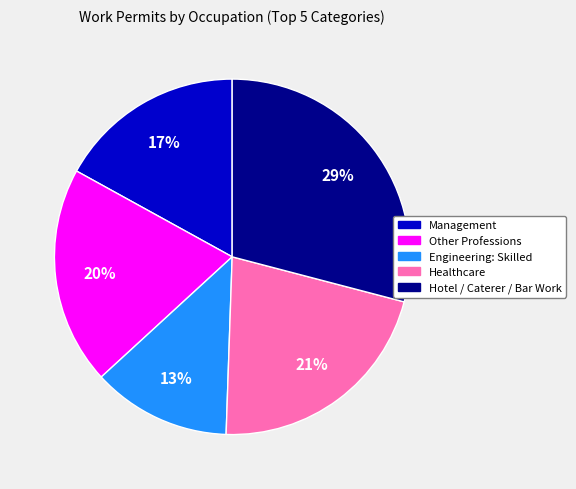

Does any single category account for the majority?

No